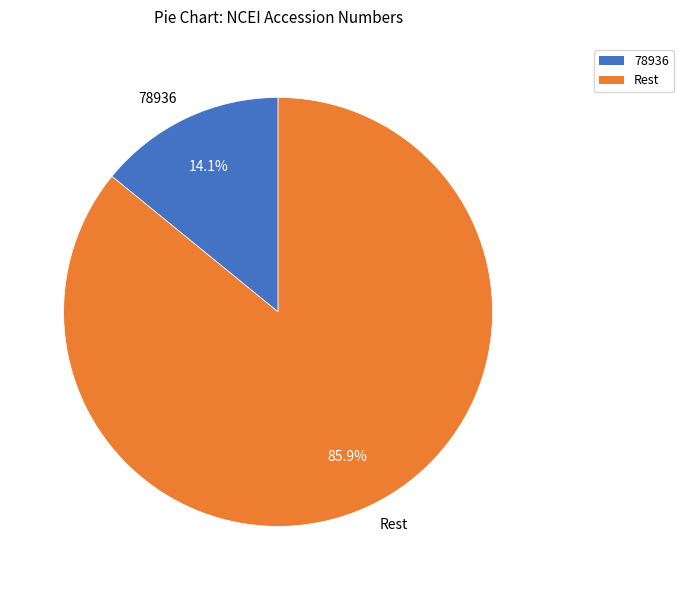

How many slices are in this pie chart?

2